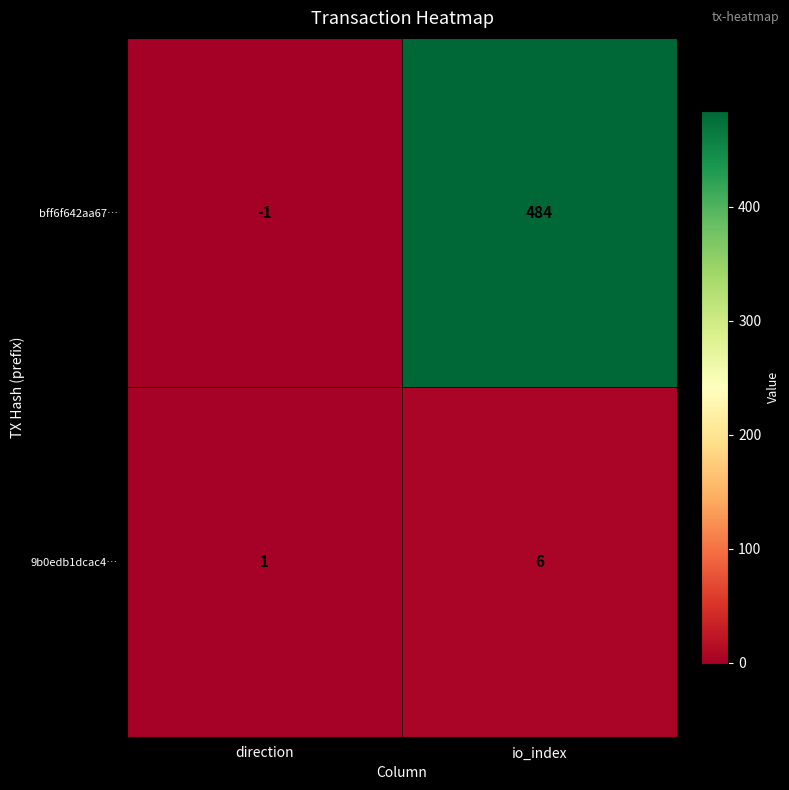

Count the number of data series in this chart.

2